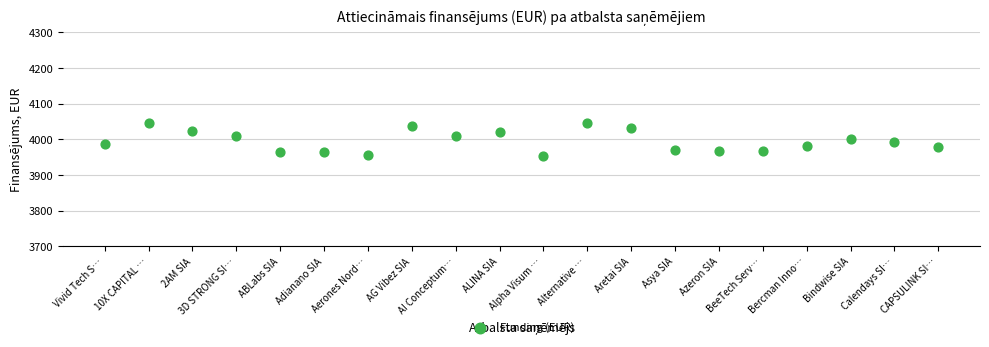

What is the range of X values (max minus min)?

19.0